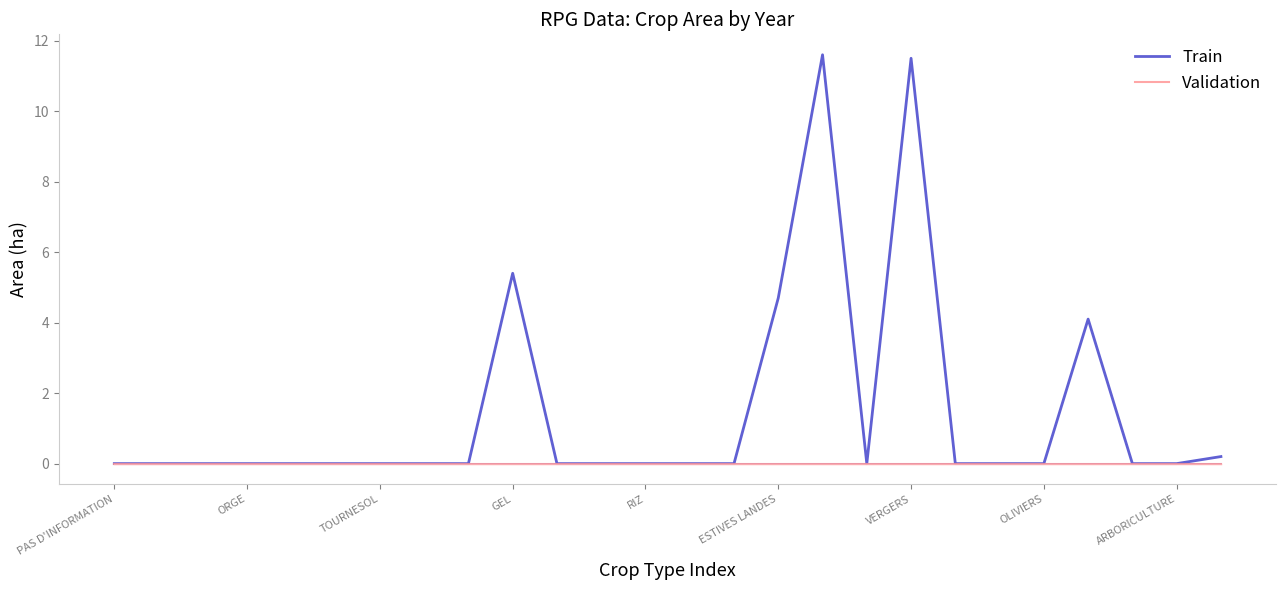

Which series has the widest spread of values?

Train